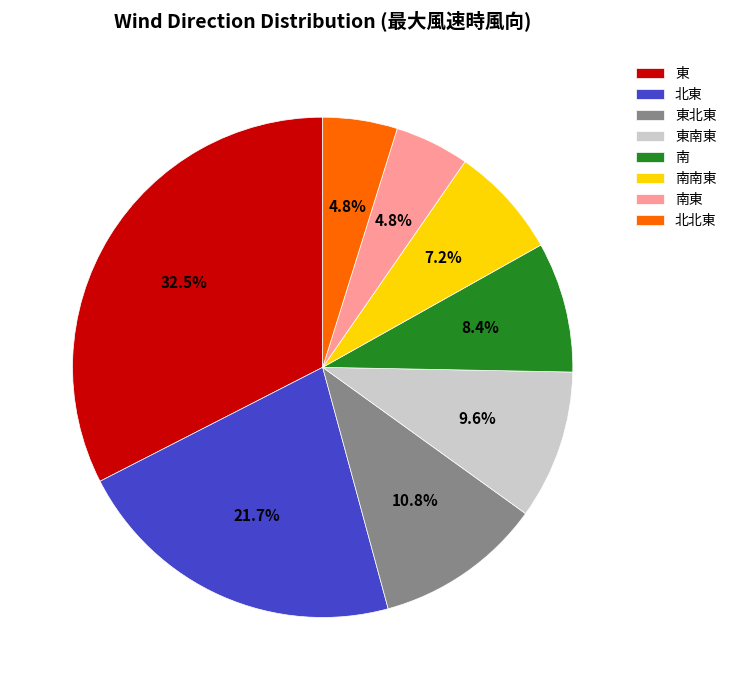

To the nearest percent, what portion does 東北東 represent?

11%